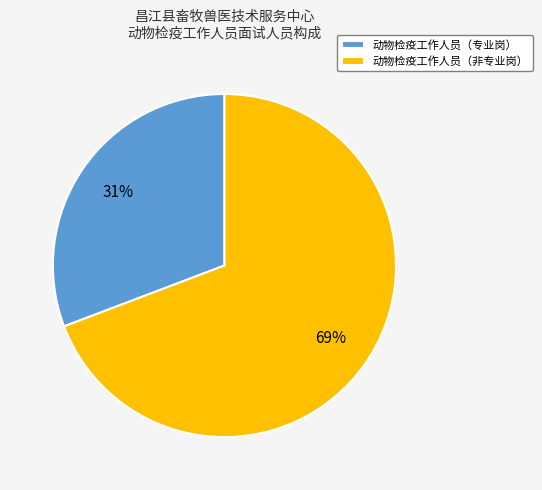

What percentage is the 动物检疫工作人员（非专业岗） slice, to the nearest percent?

69%